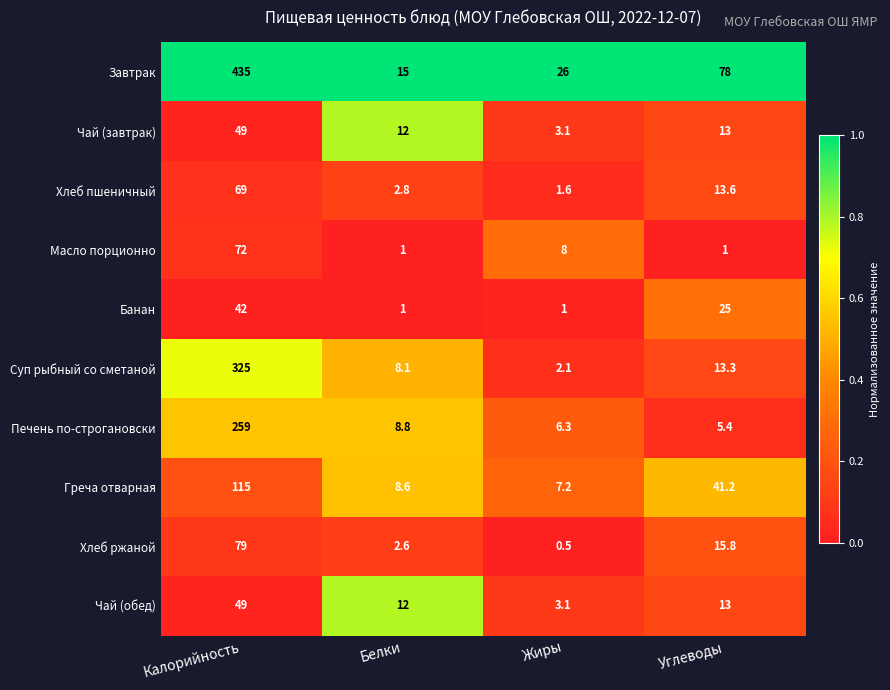

At which category does the chart reach its peak across all series?

Калорийность